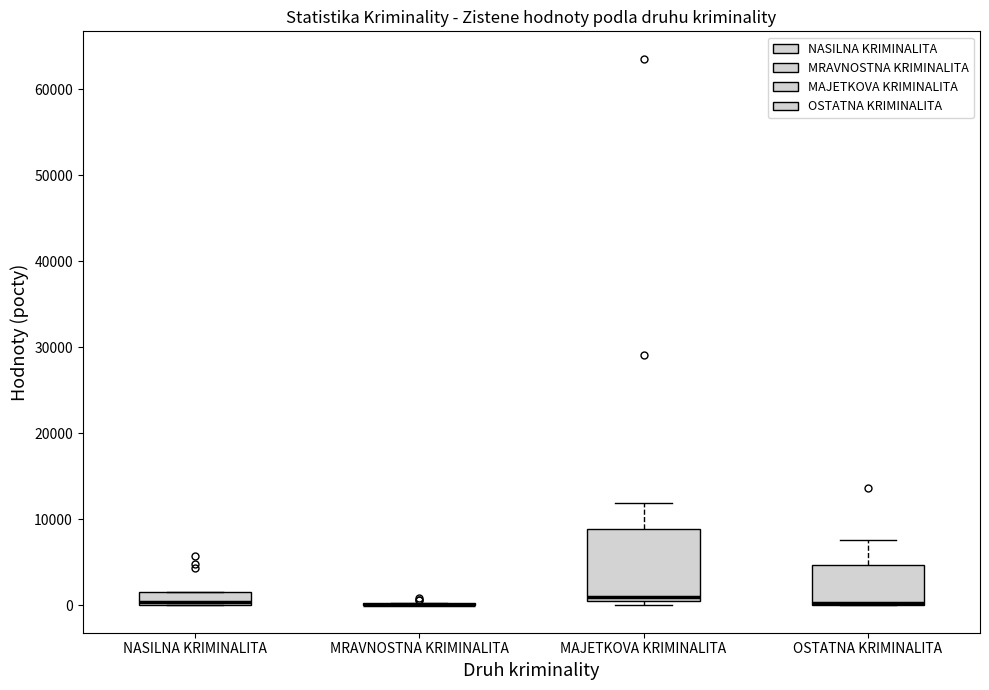

Which box is the tallest, from its lower edge to its upper edge?

MAJETKOVA KRIMINALITA